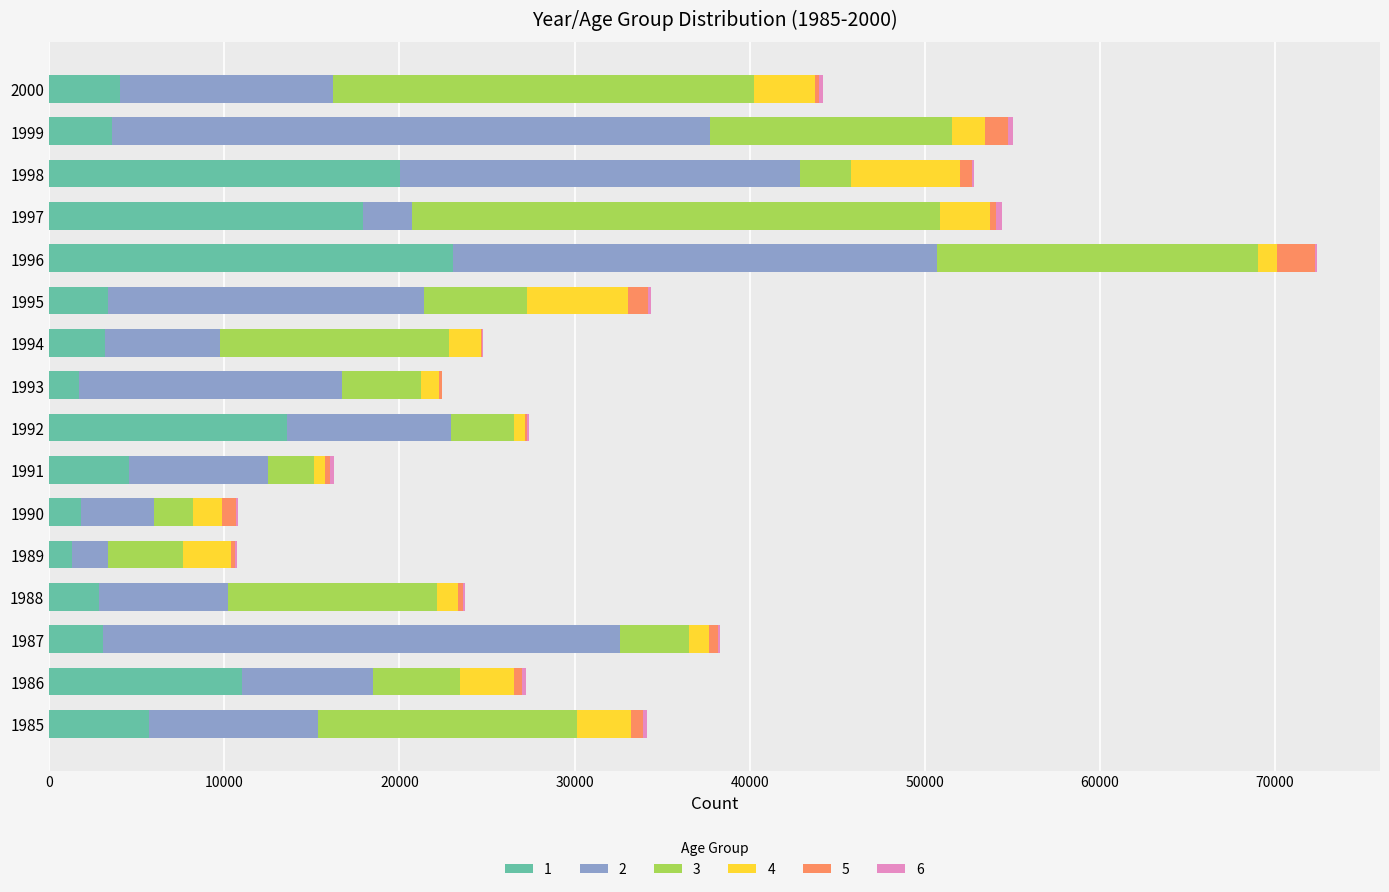

The 5 series shows 2146 at 1996. True or false?

True